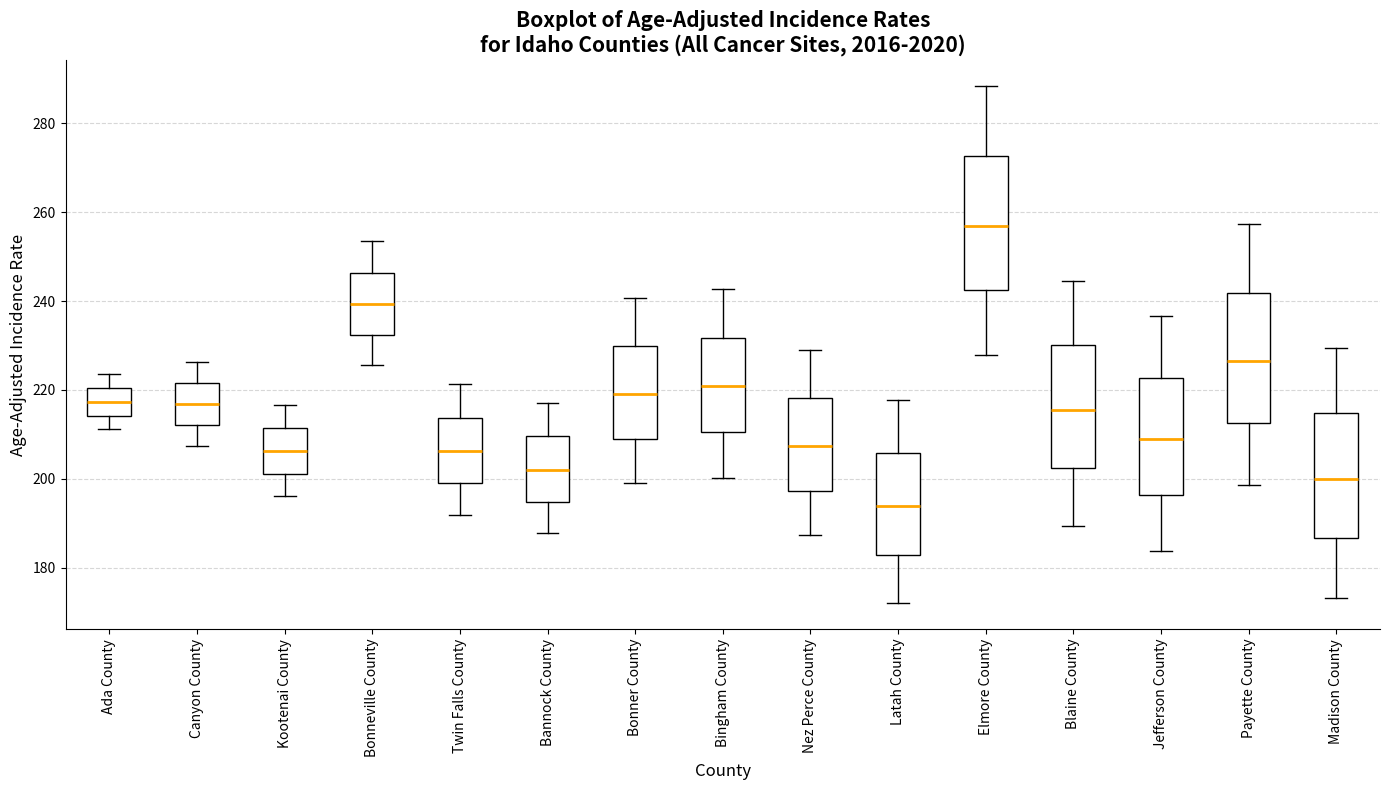

Reading left to right, read every box against the y-axis: the position of its median line, the range the box covers, and the ends of its whiskers. The values are not printed on the chart, so give them approximately, as read against the axis.

Ada County: median 218, box 214 to 220, whiskers 212 to 224
Canyon County: median 216, box 212 to 222, whiskers 208 to 226
Kootenai County: median 206, box 202 to 212, whiskers 196 to 216
Bonneville County: median 240, box 232 to 246, whiskers 226 to 254
Twin Falls County: median 206, box 200 to 214, whiskers 192 to 222
Bannock County: median 202, box 194 to 210, whiskers 188 to 218
Bonner County: median 220, box 210 to 230, whiskers 200 to 240
Bingham County: median 220, box 210 to 232, whiskers 200 to 242
Nez Perce County: median 208, box 198 to 218, whiskers 188 to 230
Latah County: median 194, box 182 to 206, whiskers 172 to 218
Elmore County: median 256, box 242 to 272, whiskers 228 to 288
Blaine County: median 216, box 202 to 230, whiskers 190 to 244
Jefferson County: median 210, box 196 to 222, whiskers 184 to 236
Payette County: median 226, box 212 to 242, whiskers 198 to 258
Madison County: median 200, box 186 to 214, whiskers 174 to 230